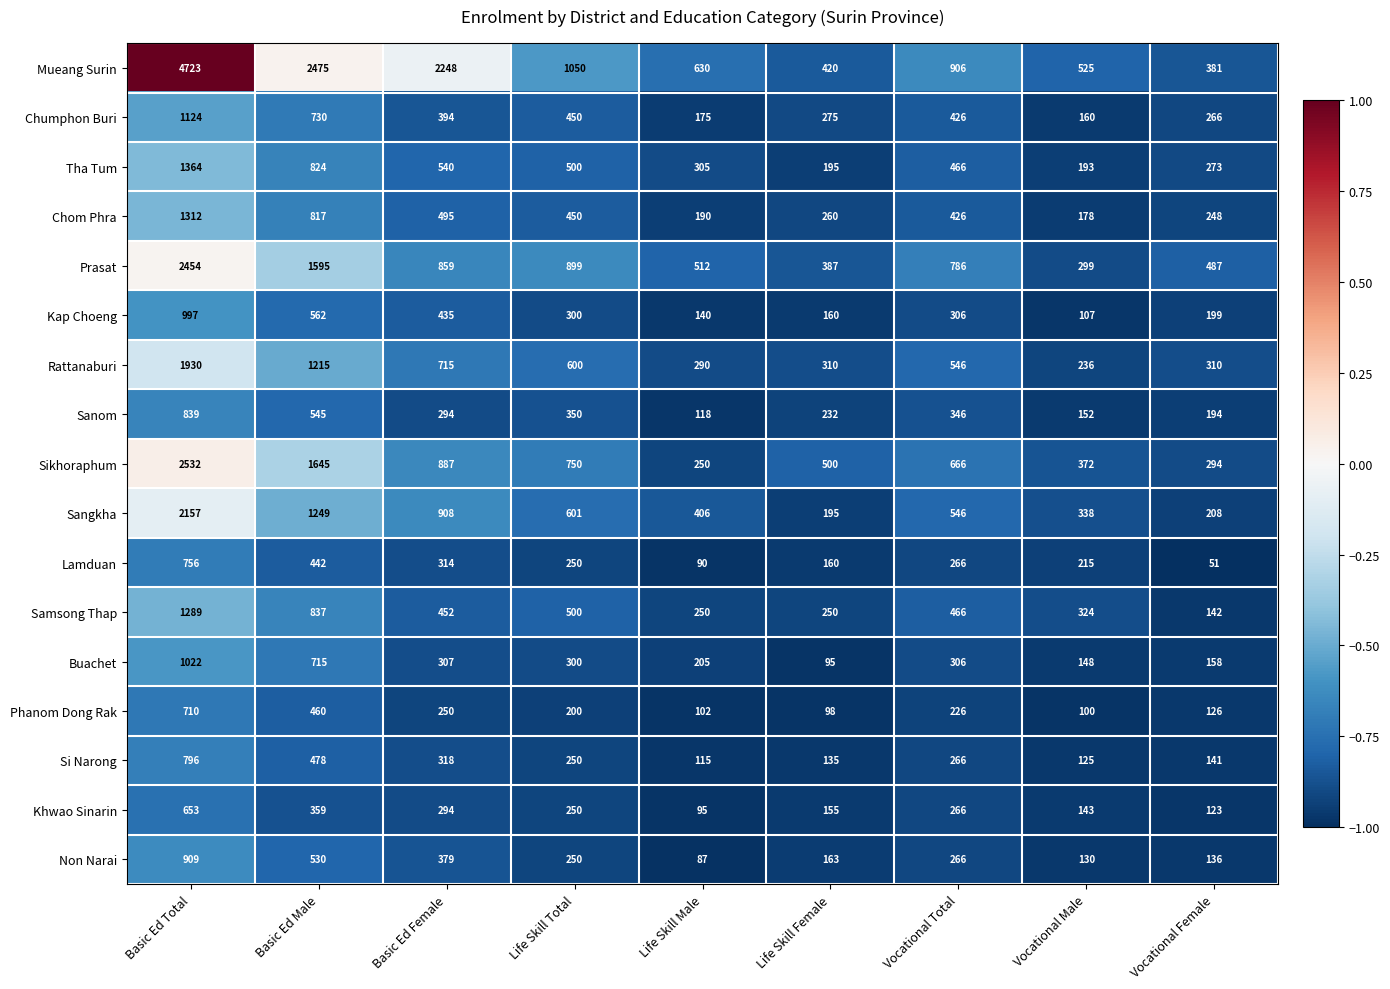

Which series changed the most between Basic Ed Female and Life Skill Male?

Mueang Surin